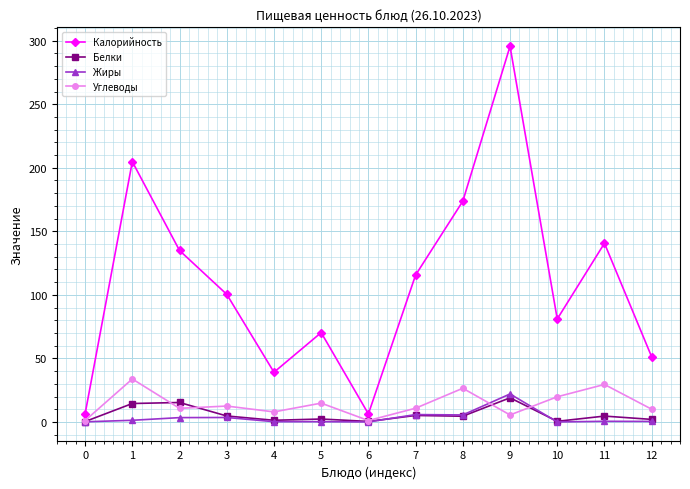

True or false: Калорийность has more than 1 interior local peaks.

True